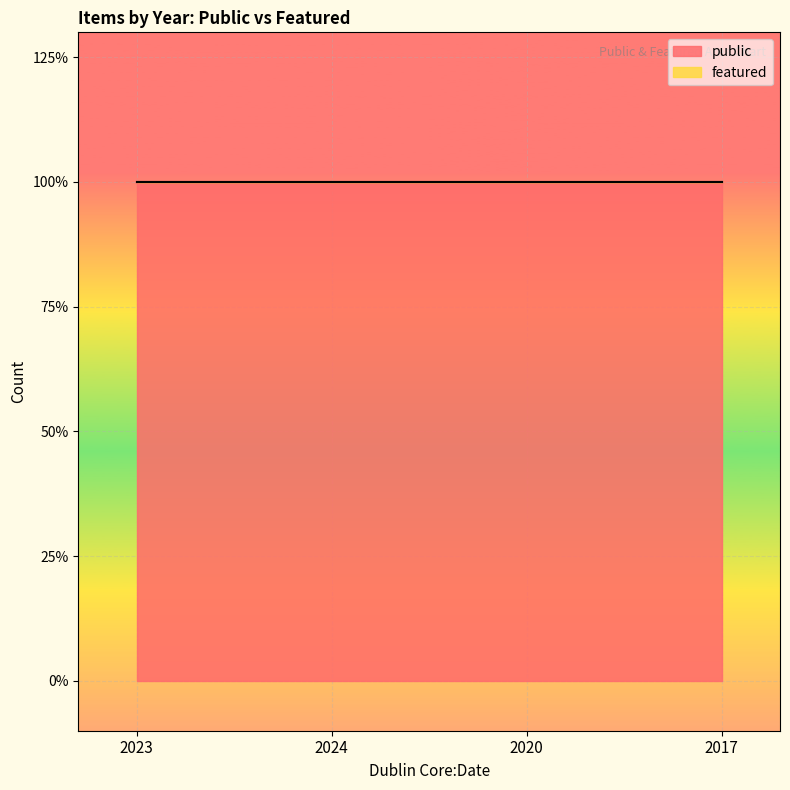

What is the label of the 2nd point from the left?

2024